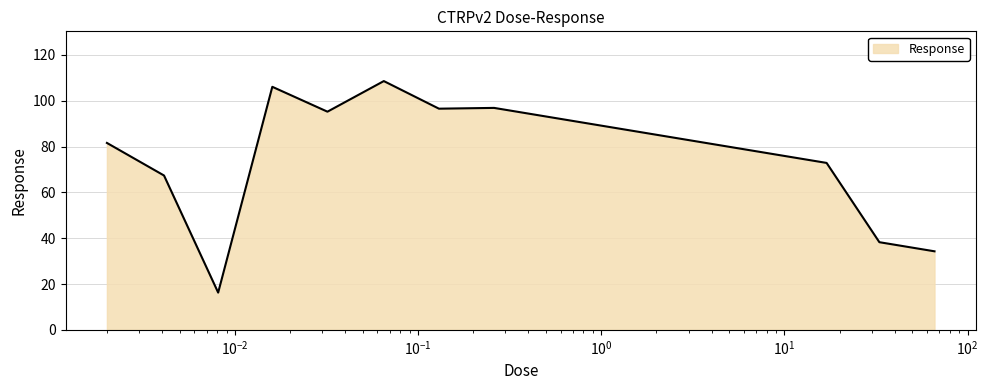

What is the maximum value shown in the chart?

108.6